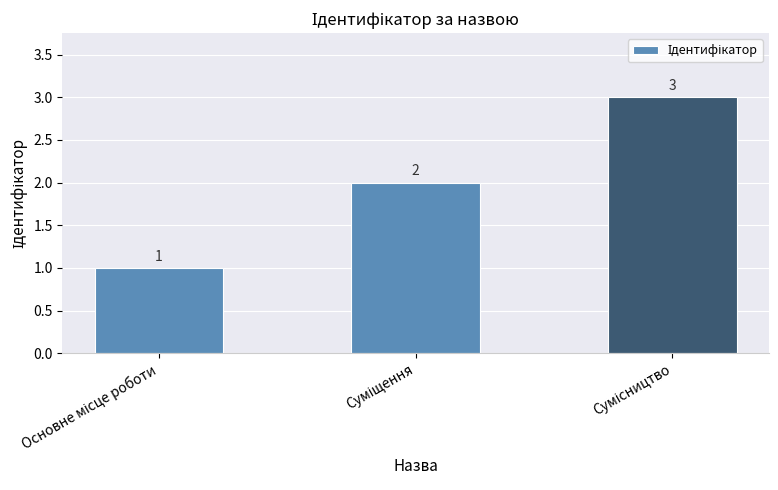

Count the values in the range 1 to 3.

3